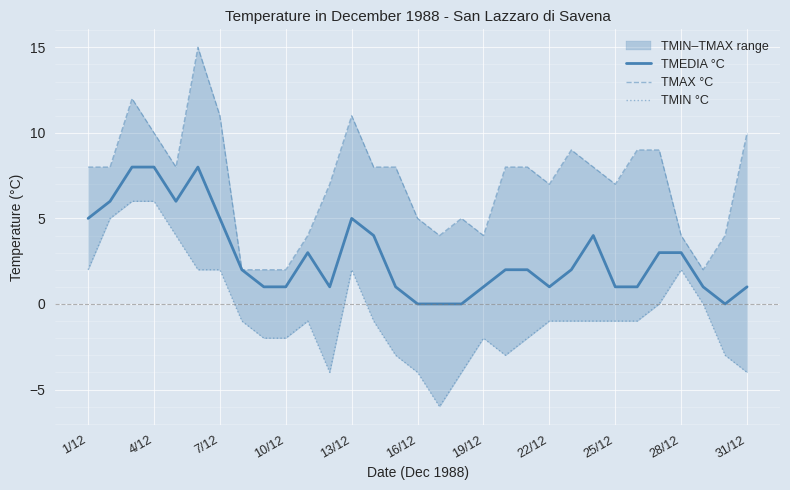

Is it true that TMEDIA °C equals 1 at 31/12?

True